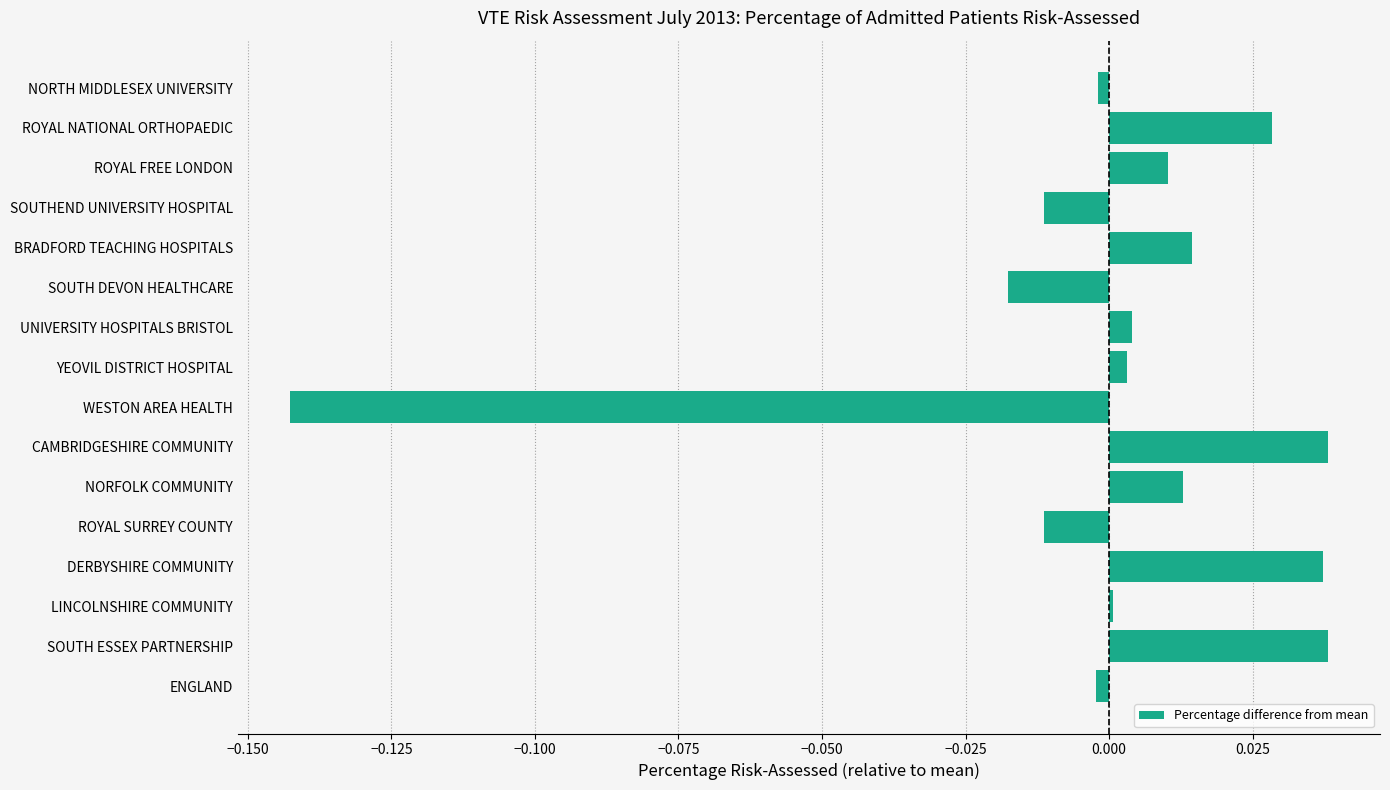

Which label corresponds to the smallest value in the chart?

WESTON AREA HEALTH